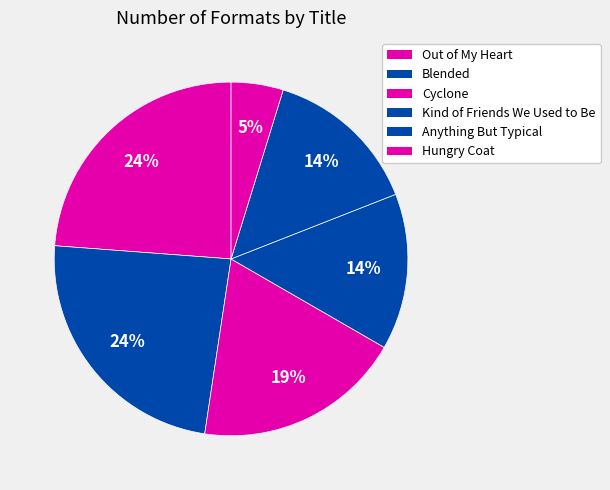

How much of the chart is everything except Cyclone?

81.0%